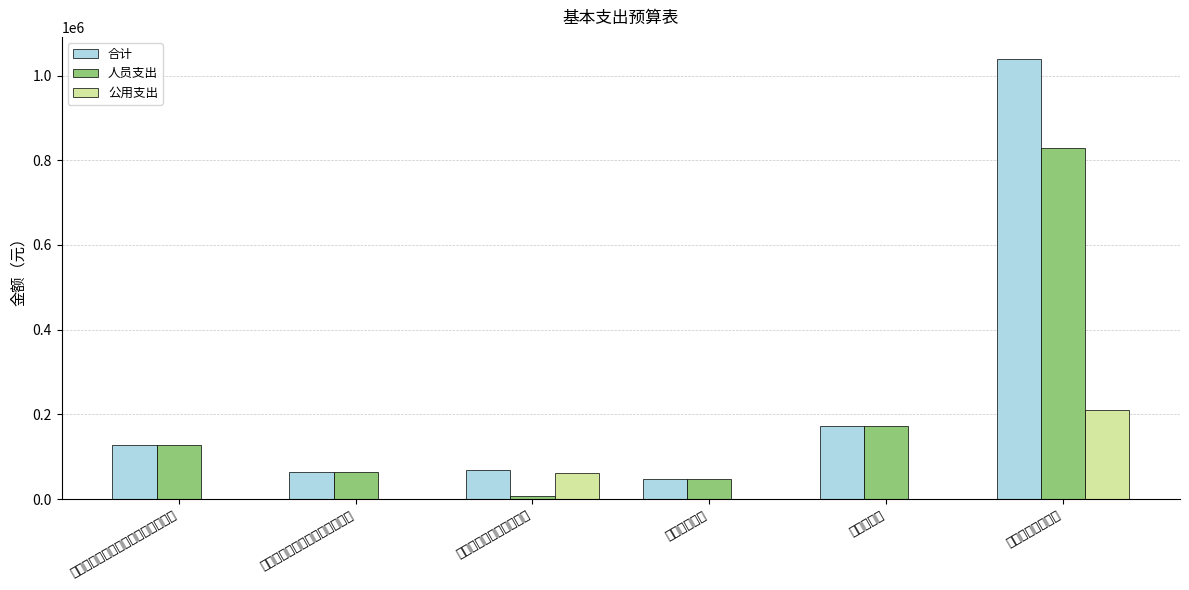

How many distinct data groups are displayed?

3